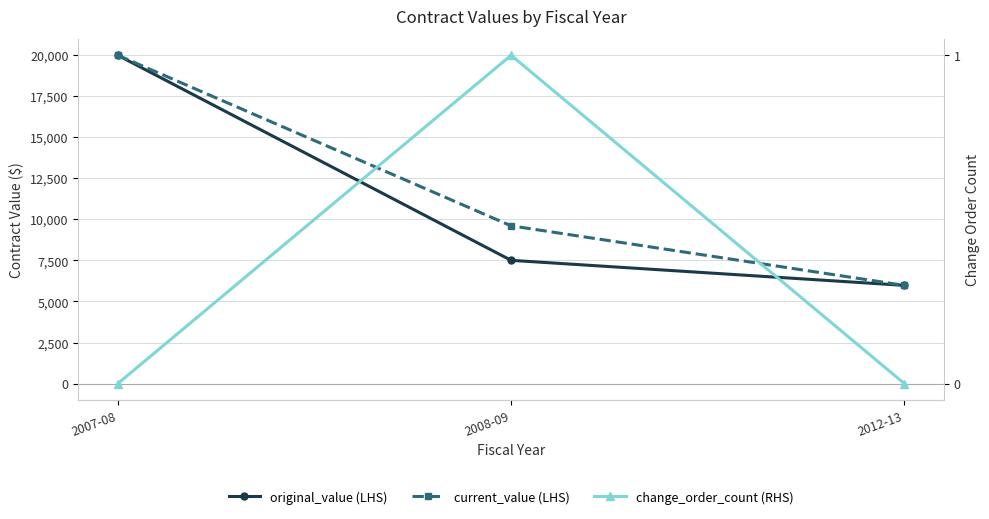

Which series has the largest total across all categories?

current_value (LHS)